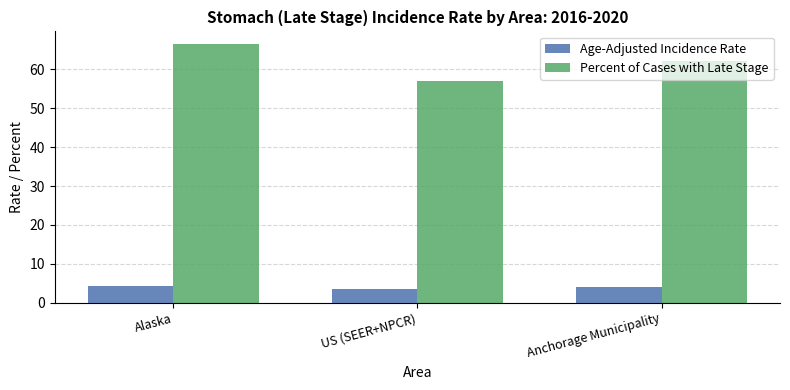

What is the difference between the Age-Adjusted Incidence Rate values at US (SEER+NPCR) and Alaska?

0.7